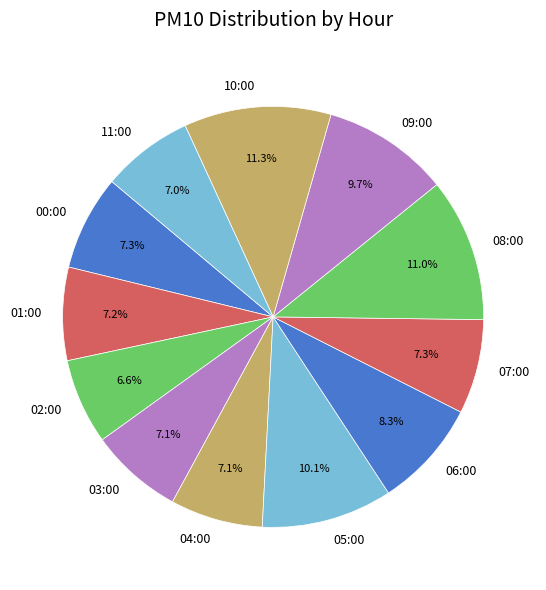

Is the sum of 08:00 and 00:00 greater than half?

No